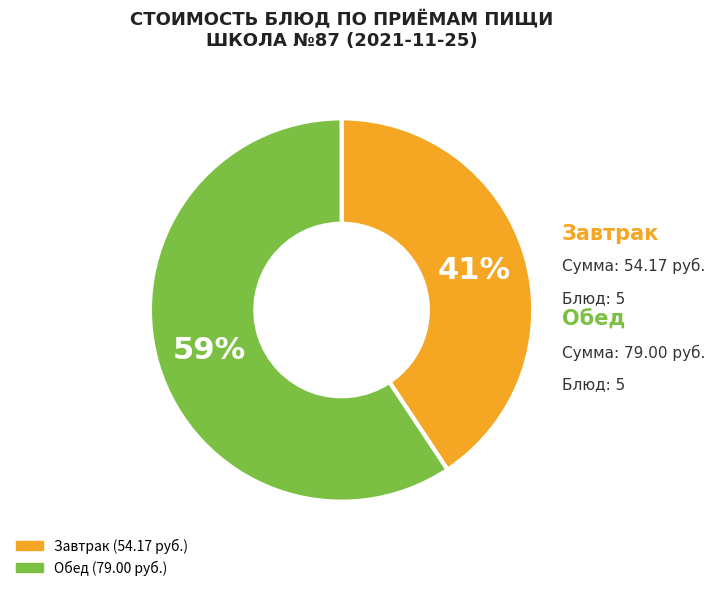

Which has a higher value, Завтрак or Обед?

Обед